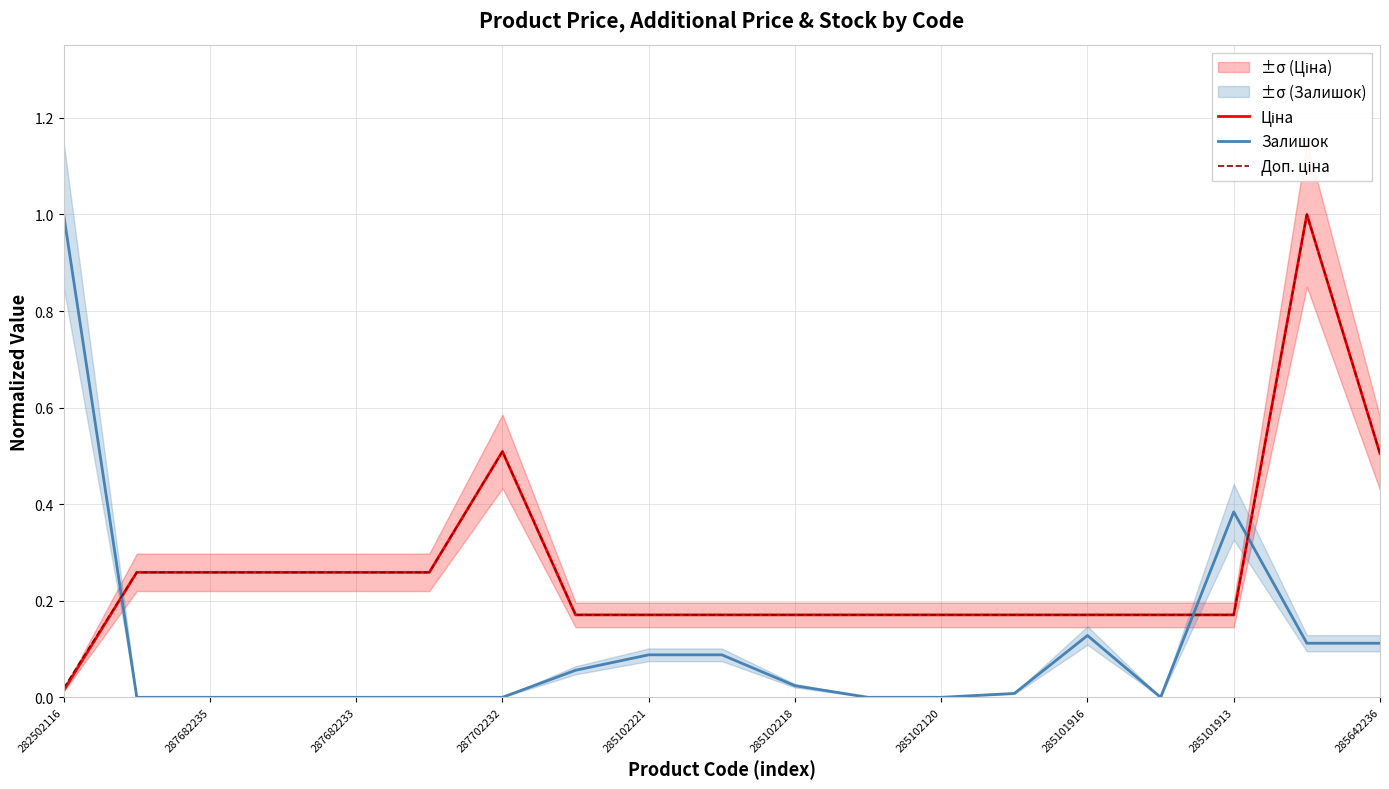

Reading right to left, transcribe all the data shown in this chart.

Ціна: 0.5	1.0	0.2	0.2	0.2	0.2	0.2	0.2	0.2	0.2	0.2	0.2	0.5	0.3	0.3	0.3	0.3	0.3	0.0
Залишок: 0.1	0.1	0.4	0.0	0.1	0.0	0.0	0.0	0.0	0.1	0.1	0.1	0.0	0.0	0.0	0.0	0.0	0.0	1.0
Доп. ціна: 0.5	1.0	0.2	0.2	0.2	0.2	0.2	0.2	0.2	0.2	0.2	0.2	0.5	0.3	0.3	0.3	0.3	0.3	0.0